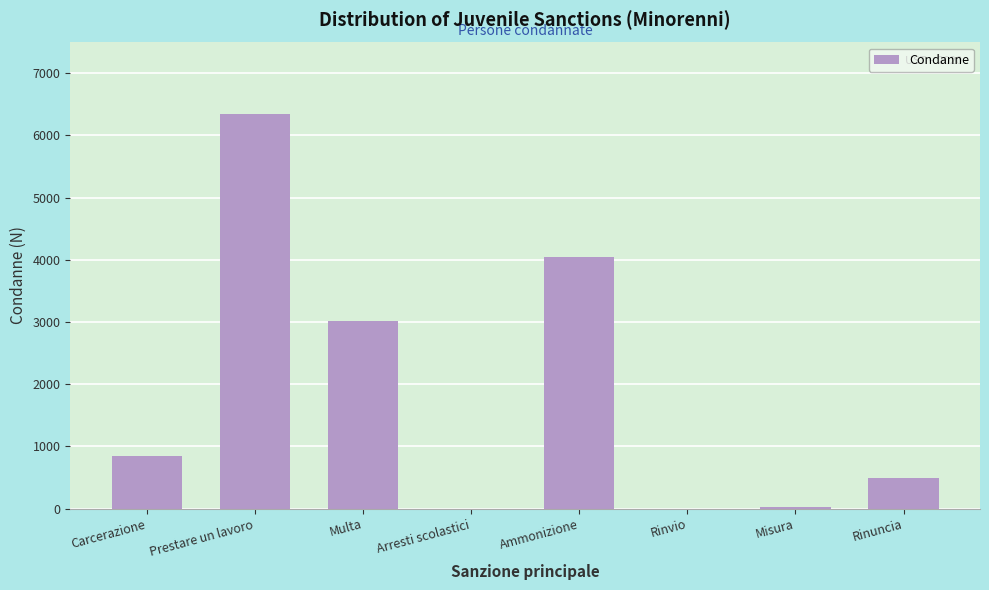

The chart shows a value of 1408 at Carcerazione. True or false?

False